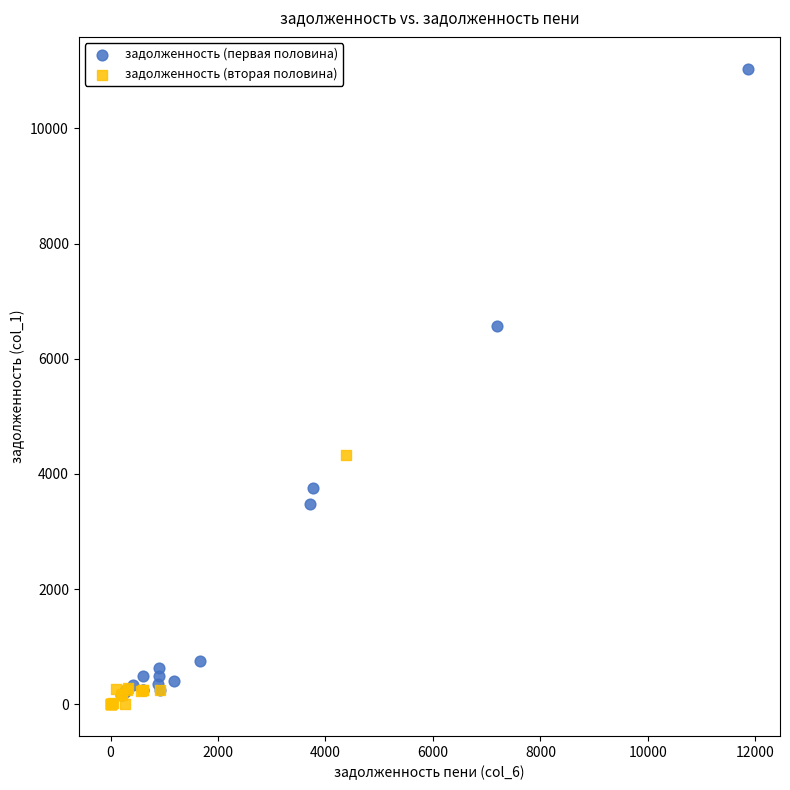

Which series reaches the maximum Y coordinate?

задолженность (первая половина)